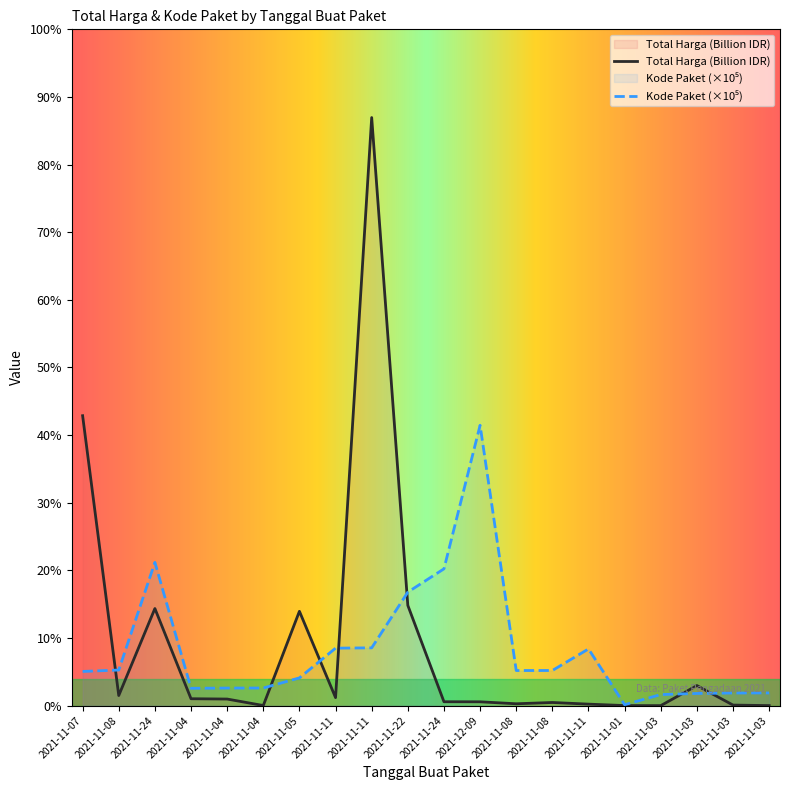

True or false: Total Harga has more than 0 points higher than both neighbors.

True